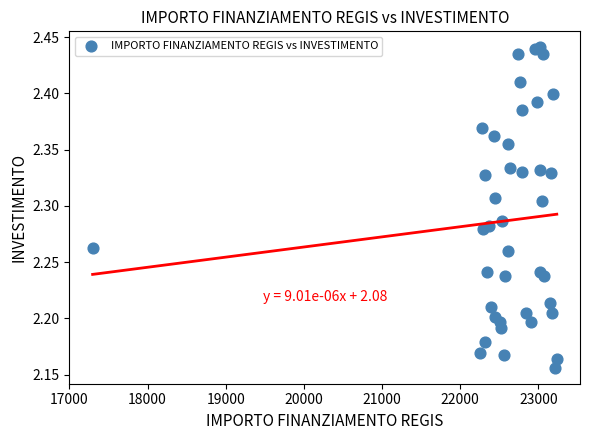

What is the range of Y values (max minus min)?

0.3